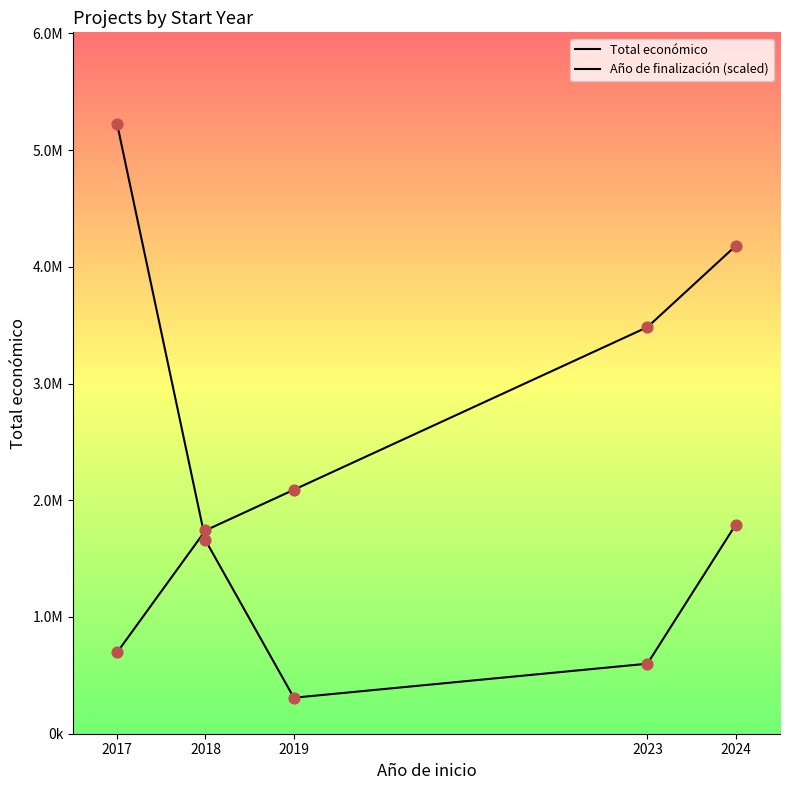

Which series has the largest Y range (max minus min)?

Total económico